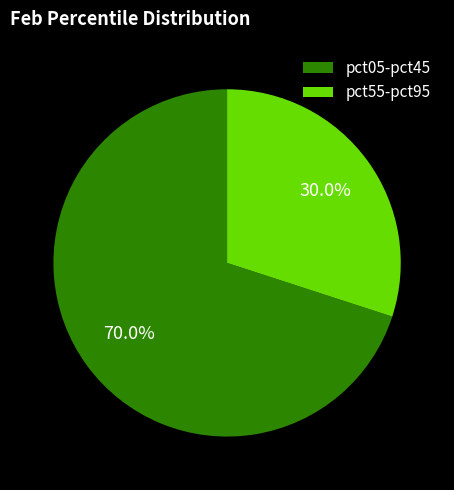

To the nearest percent, what is the difference between the largest and smallest slice percentages?

40%